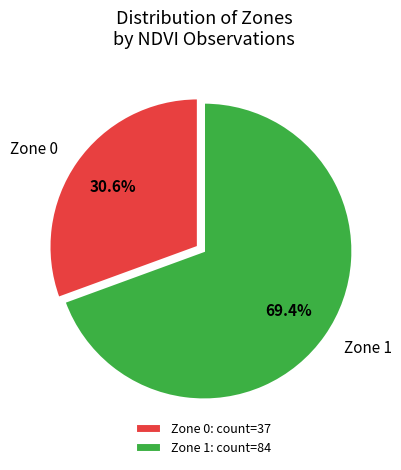

Combined, what portion of the pie is Zone 0 and Zone 1?

100.0%